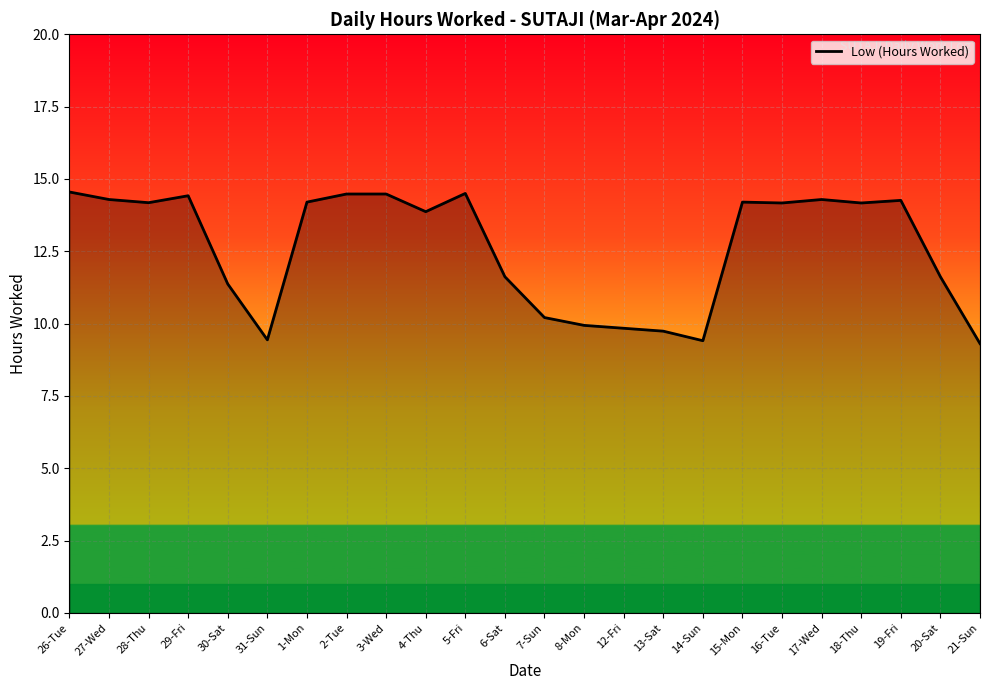

What position from the left is 31-Sun?

6